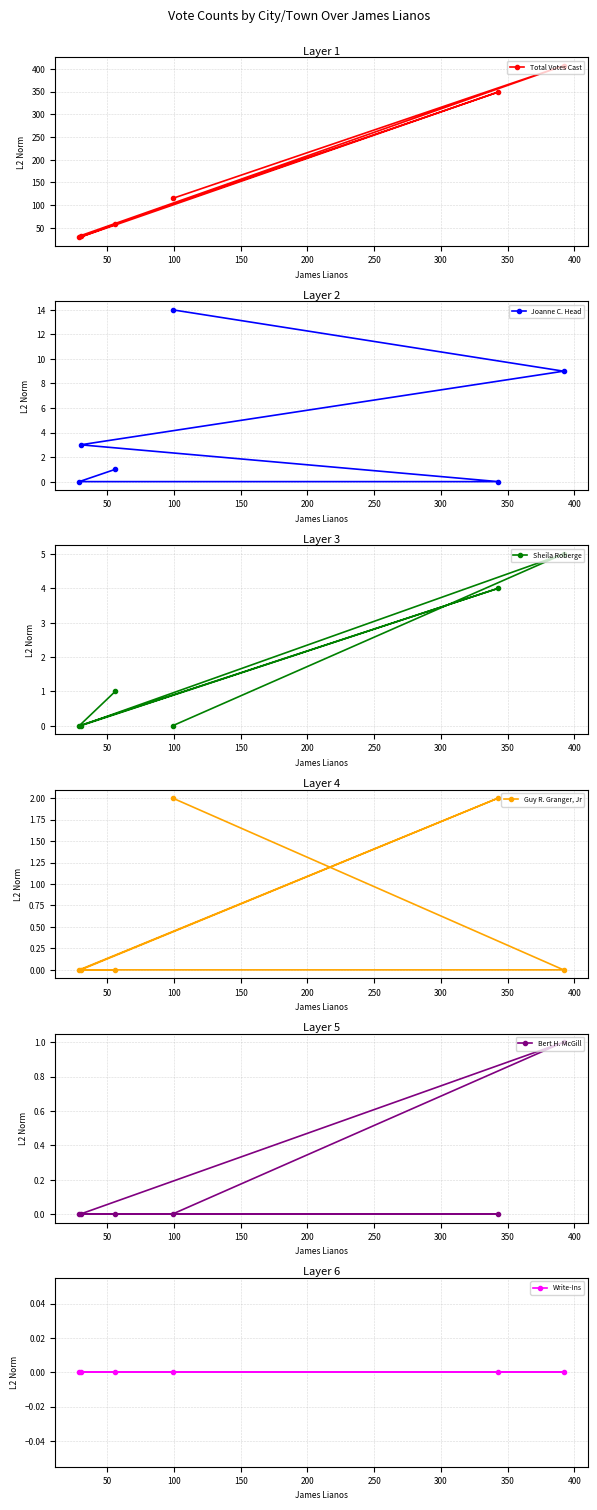

How many times do Sheila Roberge and Guy R. Granger, Jr cross each other?

1